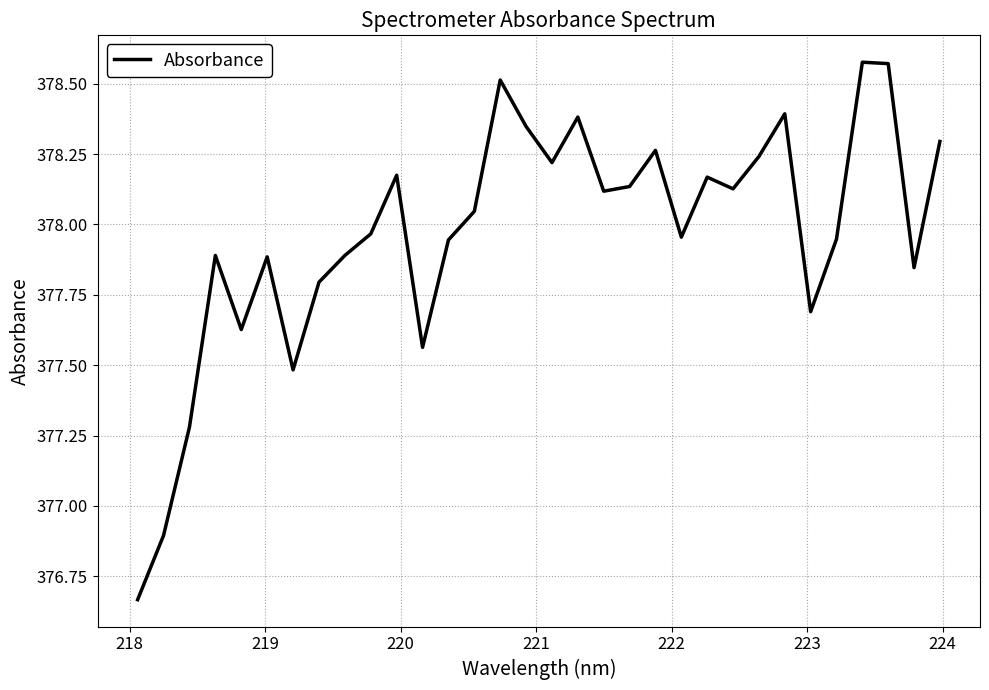

What is the difference between the maximum and minimum values?

1.9